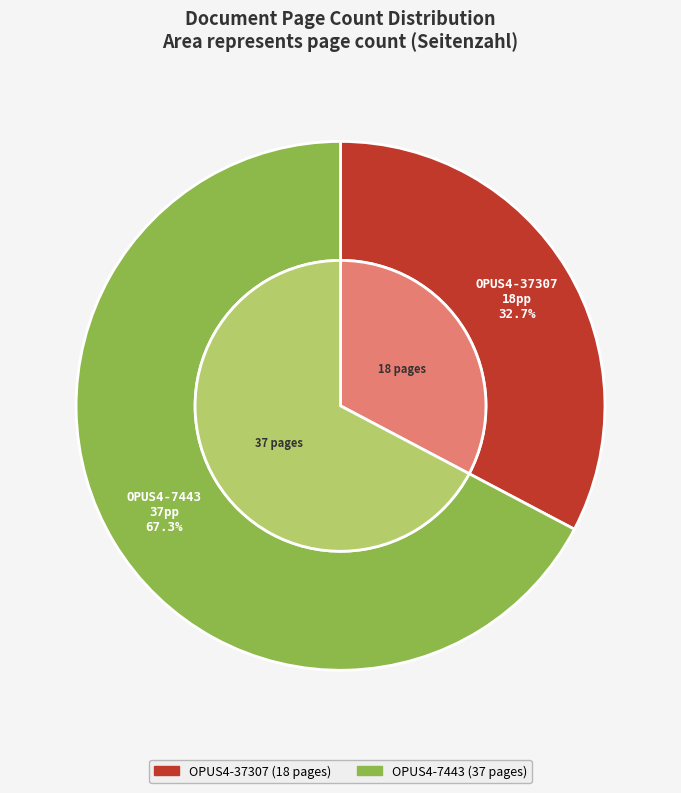

Is it true that OPUS4-37307 is 33% of the pie?

True